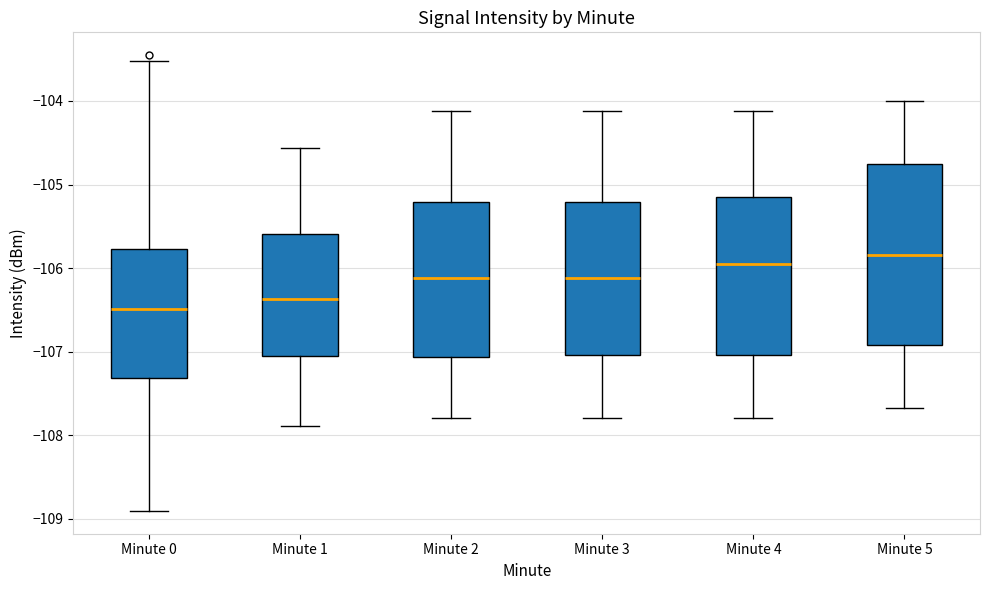

Reading left to right, transcribe this box plot: for each box, give where its median line is, the range the box spans, and where its two whiskers end, as read against the y-axis. The values are not printed on the chart, so give them approximately, as read against the axis.

Minute 0: median -106.5, box -107.3 to -105.8, whiskers -108.9 to -103.5
Minute 1: median -106.4, box -107.0 to -105.6, whiskers -107.9 to -104.6
Minute 2: median -106.1, box -107.1 to -105.2, whiskers -107.8 to -104.1
Minute 3: median -106.1, box -107.0 to -105.2, whiskers -107.8 to -104.1
Minute 4: median -106.0, box -107.0 to -105.2, whiskers -107.8 to -104.1
Minute 5: median -105.8, box -106.9 to -104.8, whiskers -107.7 to -104.0